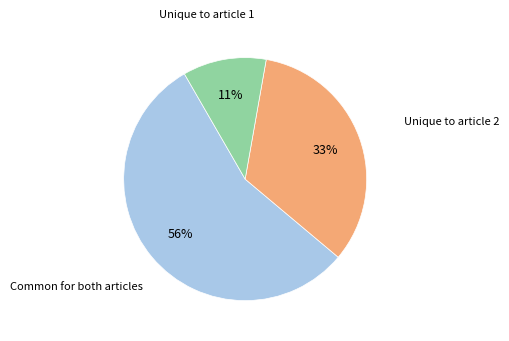

To the nearest percent, what is the average slice percentage?

33%